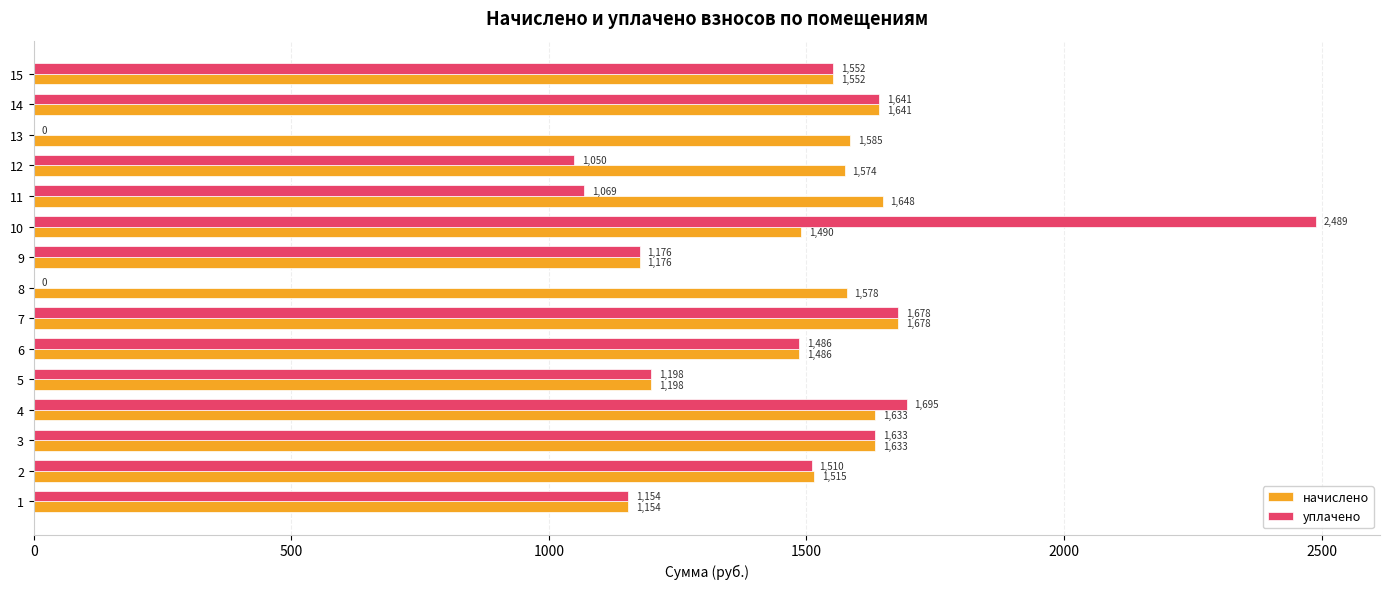

Where is начислено nearest to the value 1415?

6